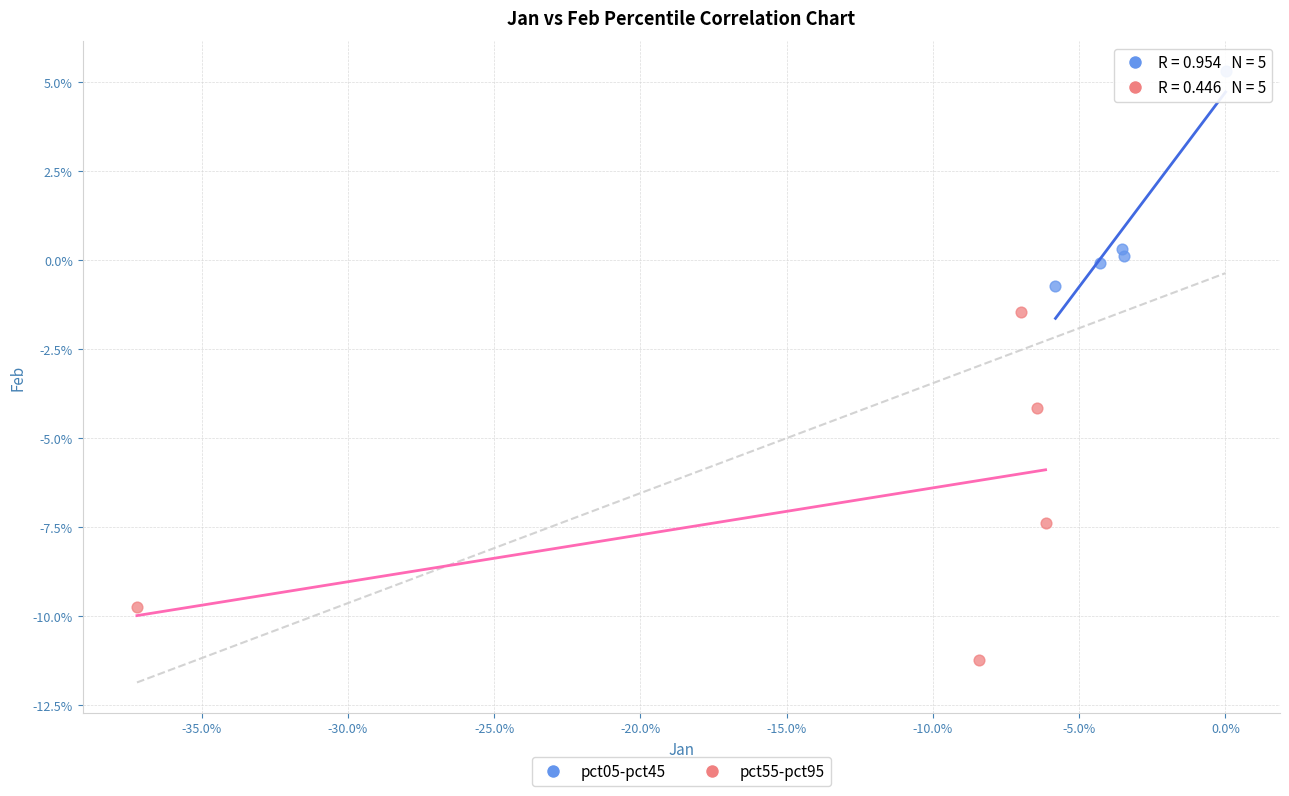

Which series reaches the minimum Y coordinate?

pct55-pct95